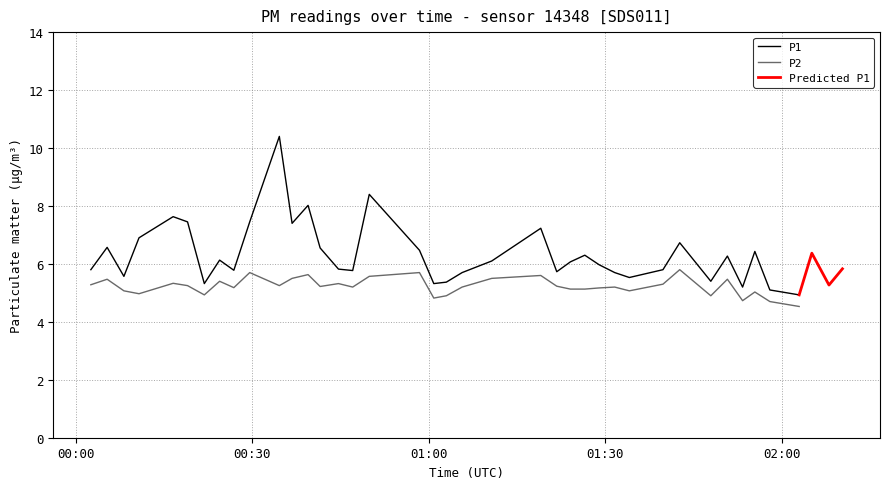

At which category is the sum across all series the highest?

10